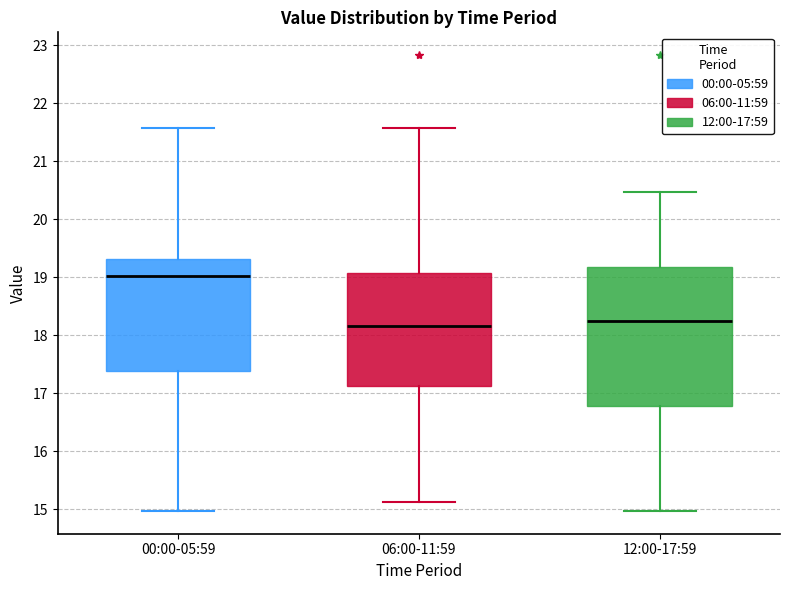

Reading left to right, read every box against the y-axis: the position of its median line, the range the box covers, and the ends of its whiskers. The values are not printed on the chart, so give them approximately, as read against the axis.

00:00-05:59: median 19.0, box 17.4 to 19.3, whiskers 15.0 to 21.6
06:00-11:59: median 18.2, box 17.1 to 19.1, whiskers 15.1 to 21.6
12:00-17:59: median 18.3, box 16.8 to 19.2, whiskers 15.0 to 20.5